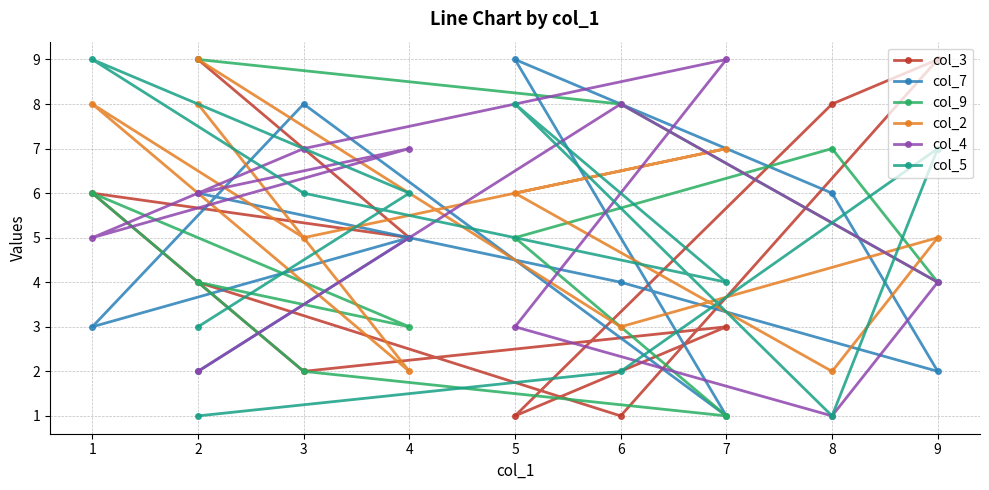

Between 1 and 2, which is larger?

1